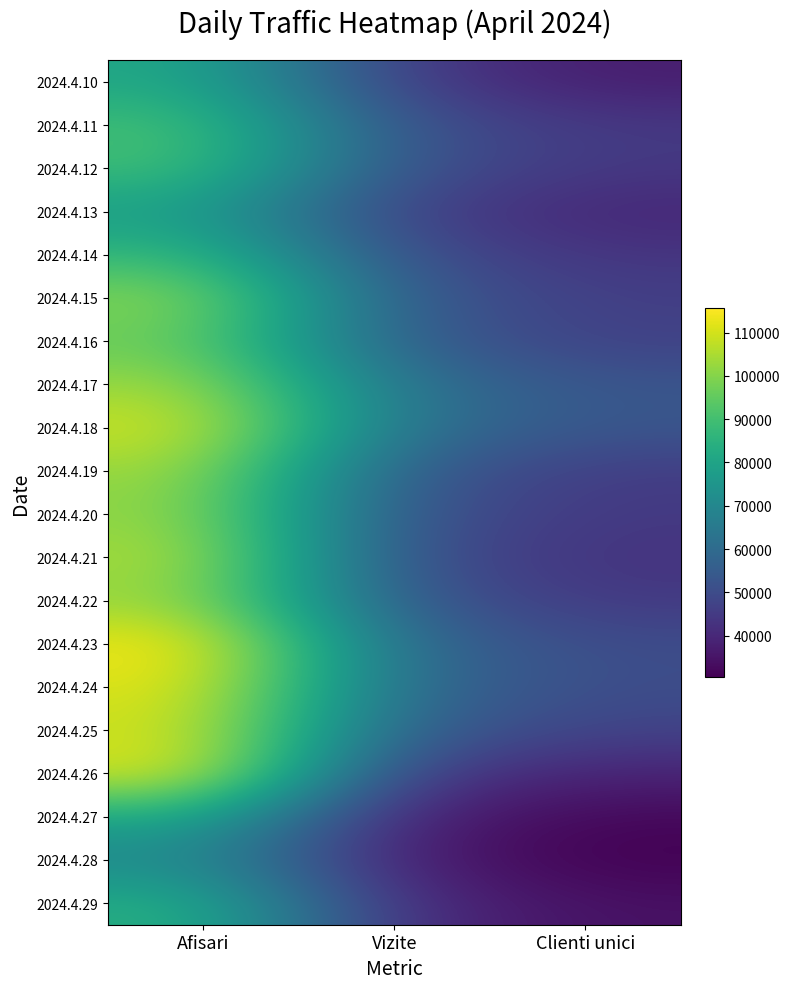

True or false: 2024.4.14 has a value of 22254 at Clienti unici.

False